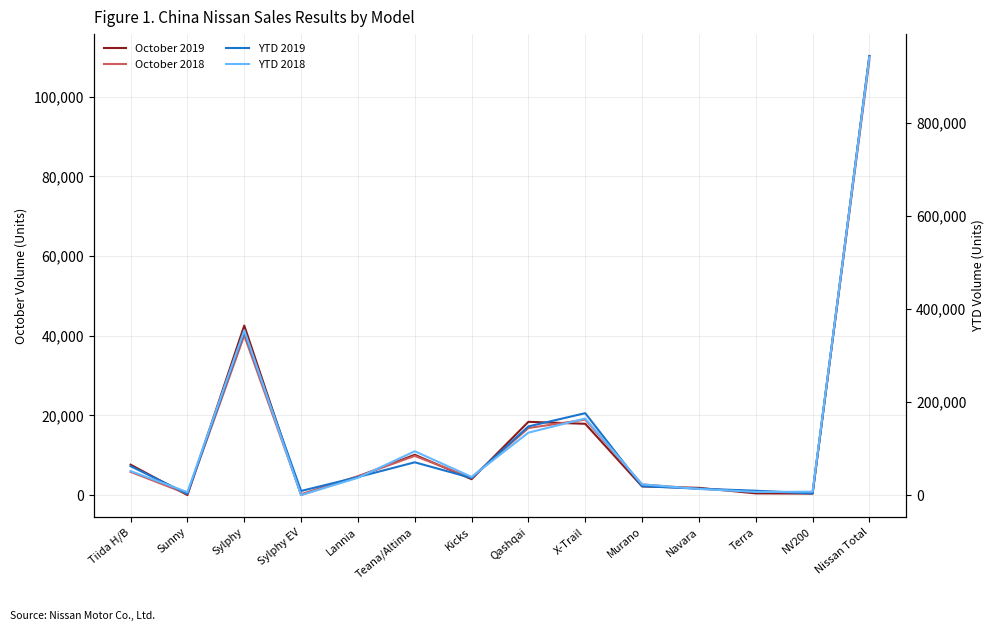

True or false: October 2018 and YTD 2018 cross at least once.

False